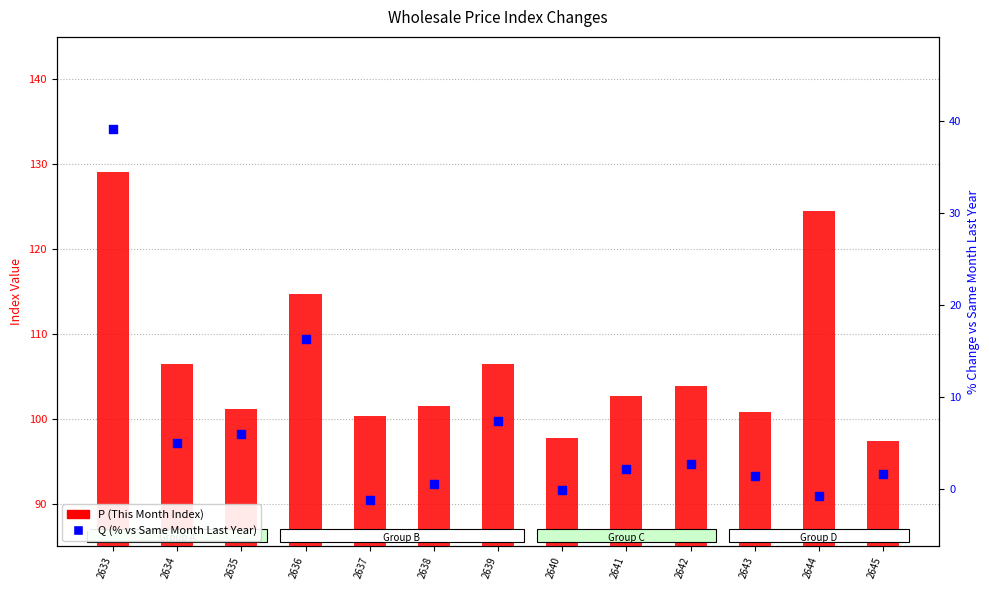

Which series reaches the minimum Y coordinate?

Q (% vs Same Month Last Year)